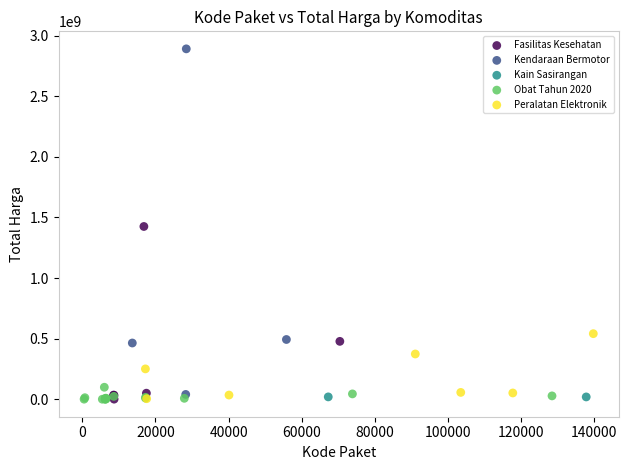

Which series contains the highest Y value?

Kendaraan Bermotor